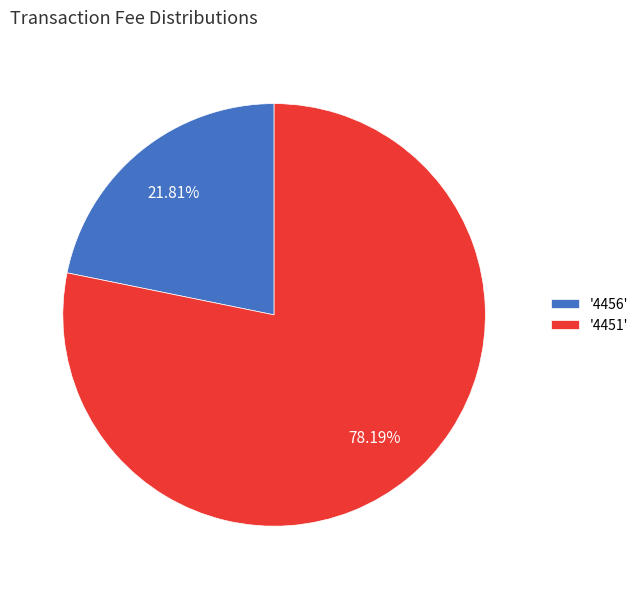

Which has a higher value, '4451' or '4456'?

'4451'